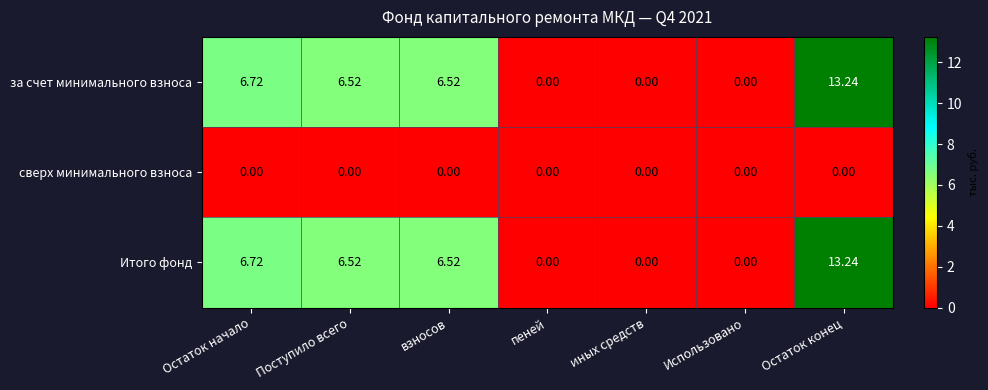

Where does the Итого фонд series first go above 6?

Остаток начало